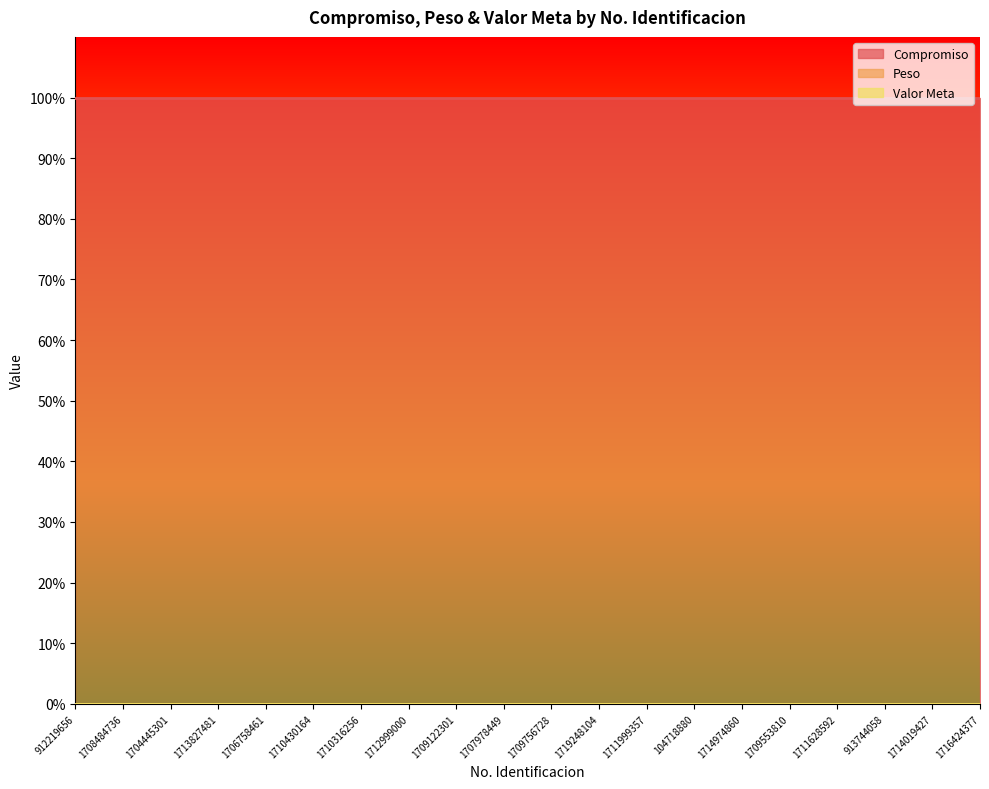

Reading left to right, extract all data points from this chart.

Compromiso: 100	100	100	100	100	100	100	100	100	100	100	100	100	100	100	100	100	100	100	100
Peso: 0	0	0	0	0	0	0	0	0	0	0	0	0	0	0	0	0	0	0	0
Valor Meta: 0	0	0	0	0	0	0	0	0	0	0	0	0	0	0	0	0	0	0	0